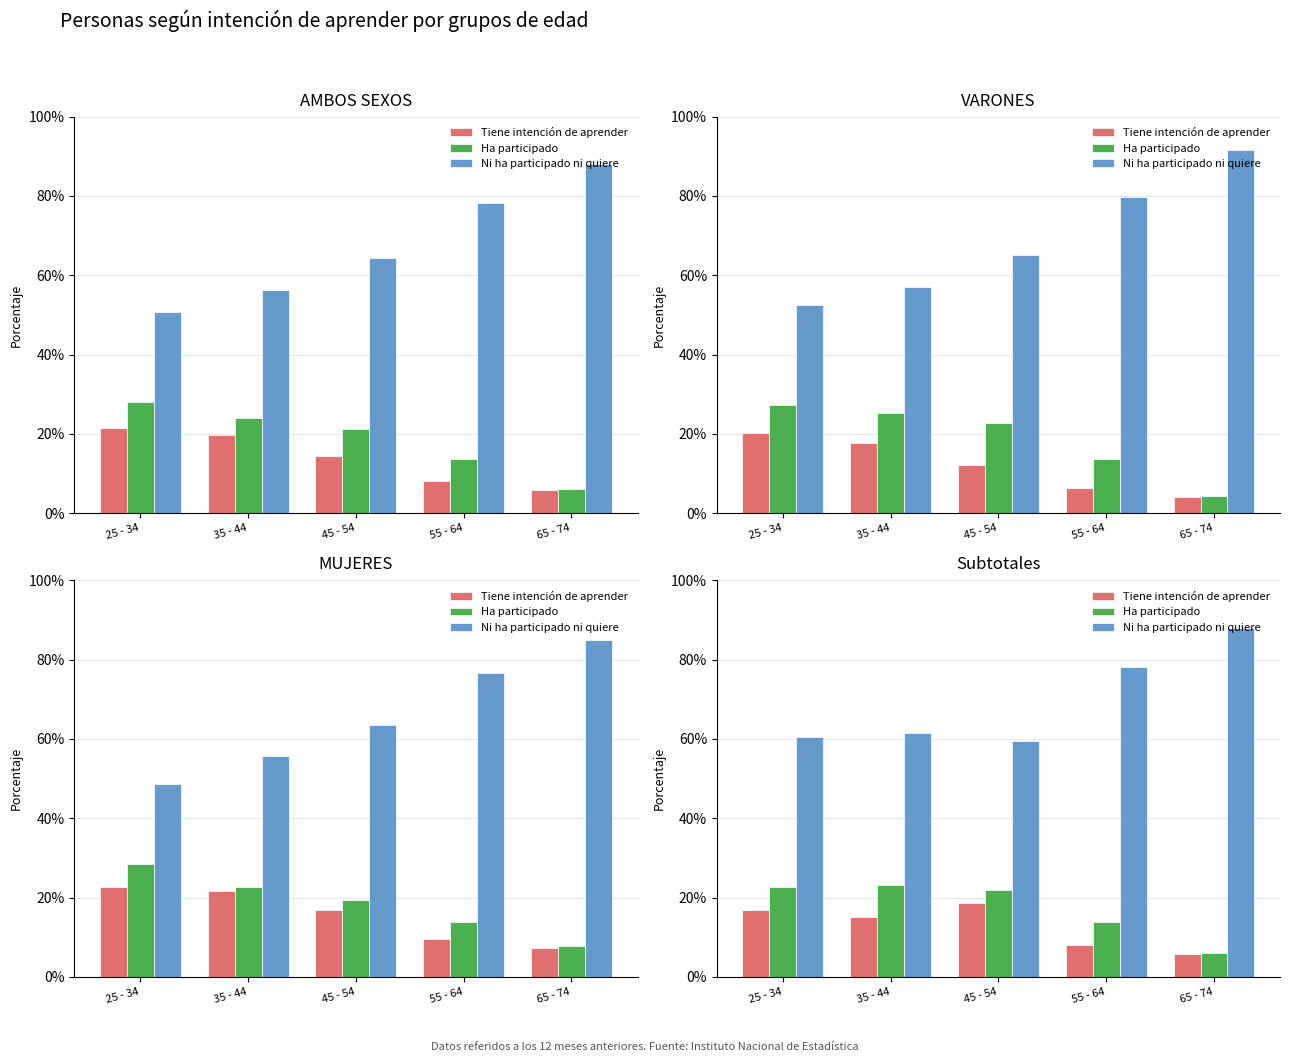

Between 45 - 54 and 35 - 44, which is larger?

45 - 54